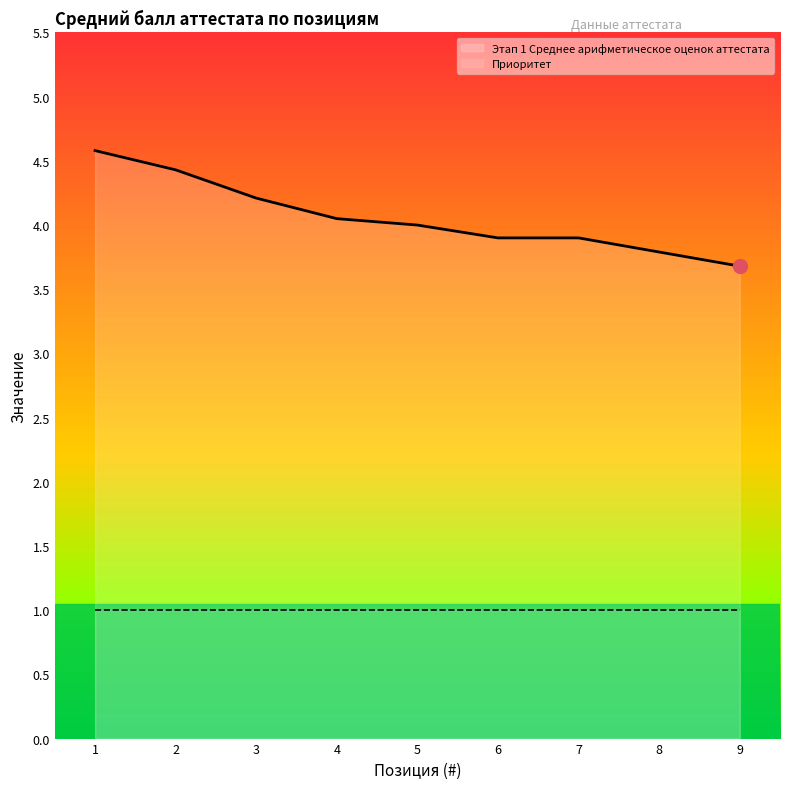

True or false: Приоритет and Этап 1 Среднее арифметическое оценок аттестата intersect in this chart.

False